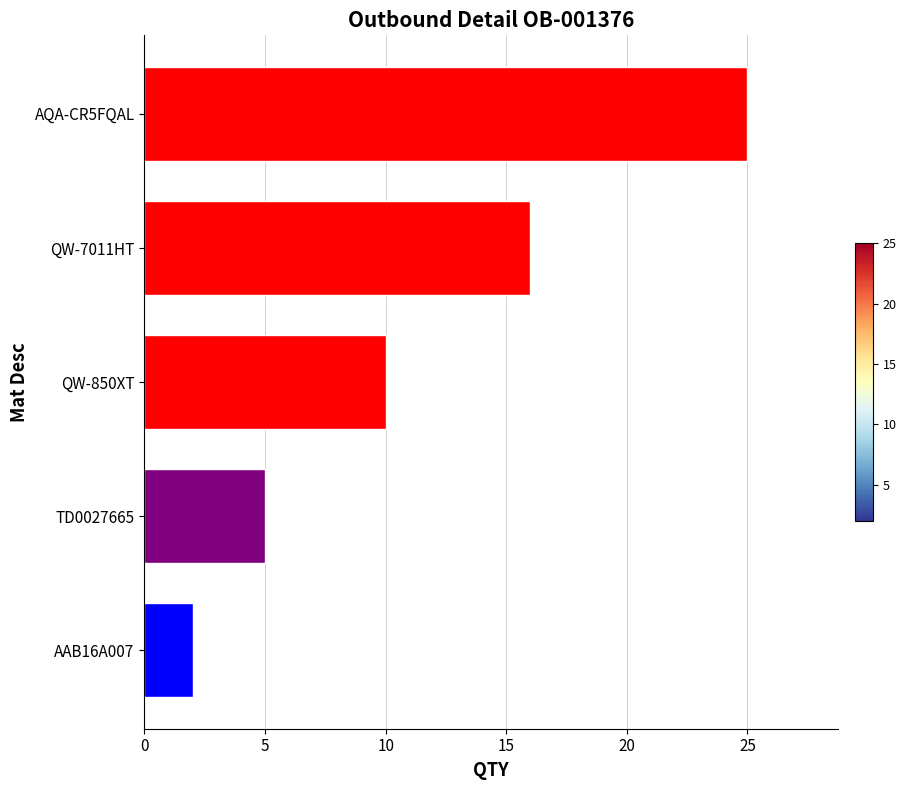

How many values are below 10?

2